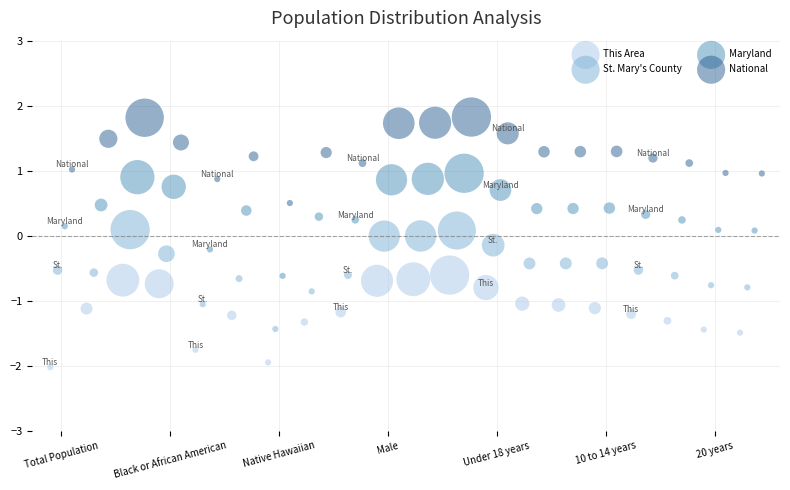

Which series contains the lowest Y value?

This Area